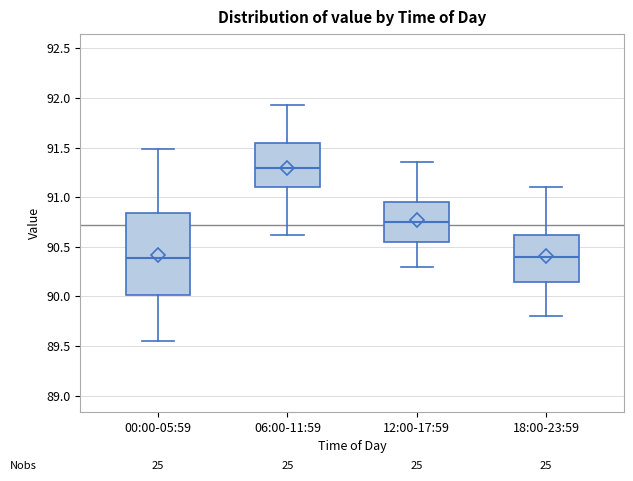

Reading left to right, read every box against the y-axis: the position of its median line, the range the box covers, and the ends of its whiskers. The values are not printed on the chart, so give them approximately, as read against the axis.

00:00-05:59: median 90.40, box 90.00 to 90.85, whiskers 89.55 to 91.50
06:00-11:59: median 91.30, box 91.10 to 91.55, whiskers 90.60 to 91.95
12:00-17:59: median 90.75, box 90.55 to 90.95, whiskers 90.30 to 91.35
18:00-23:59: median 90.40, box 90.15 to 90.60, whiskers 89.80 to 91.10